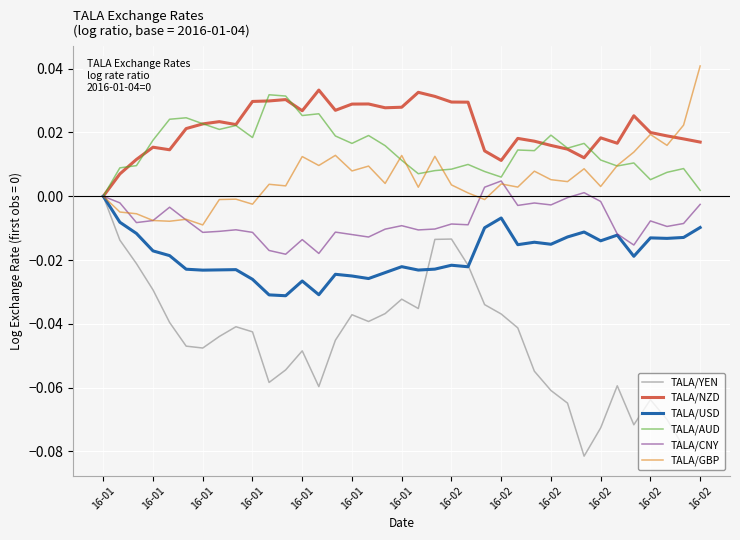

Which series has the widest spread of values?

TALA/YEN